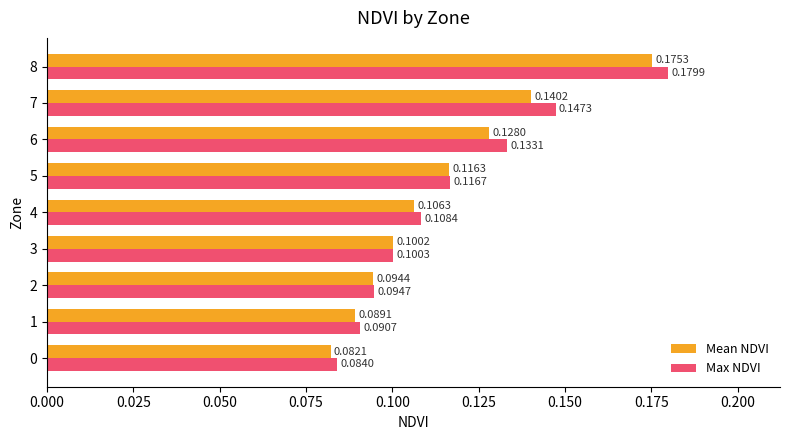

What is the sum of all Mean NDVI values?

1.0